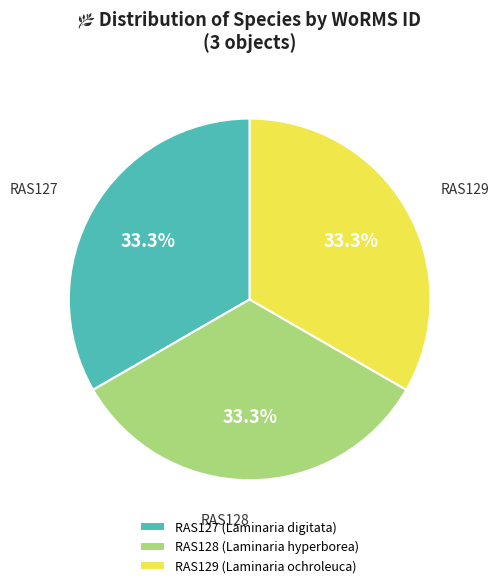

Does any single category account for the majority?

No